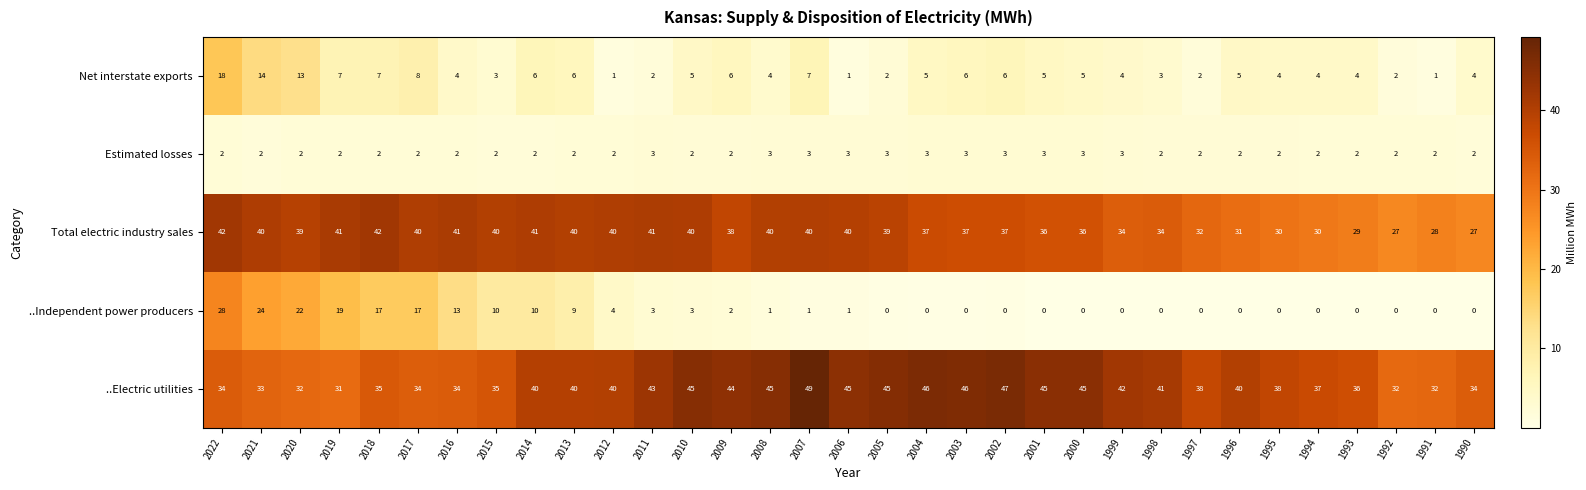

What is the maximum value shown in the chart?

49